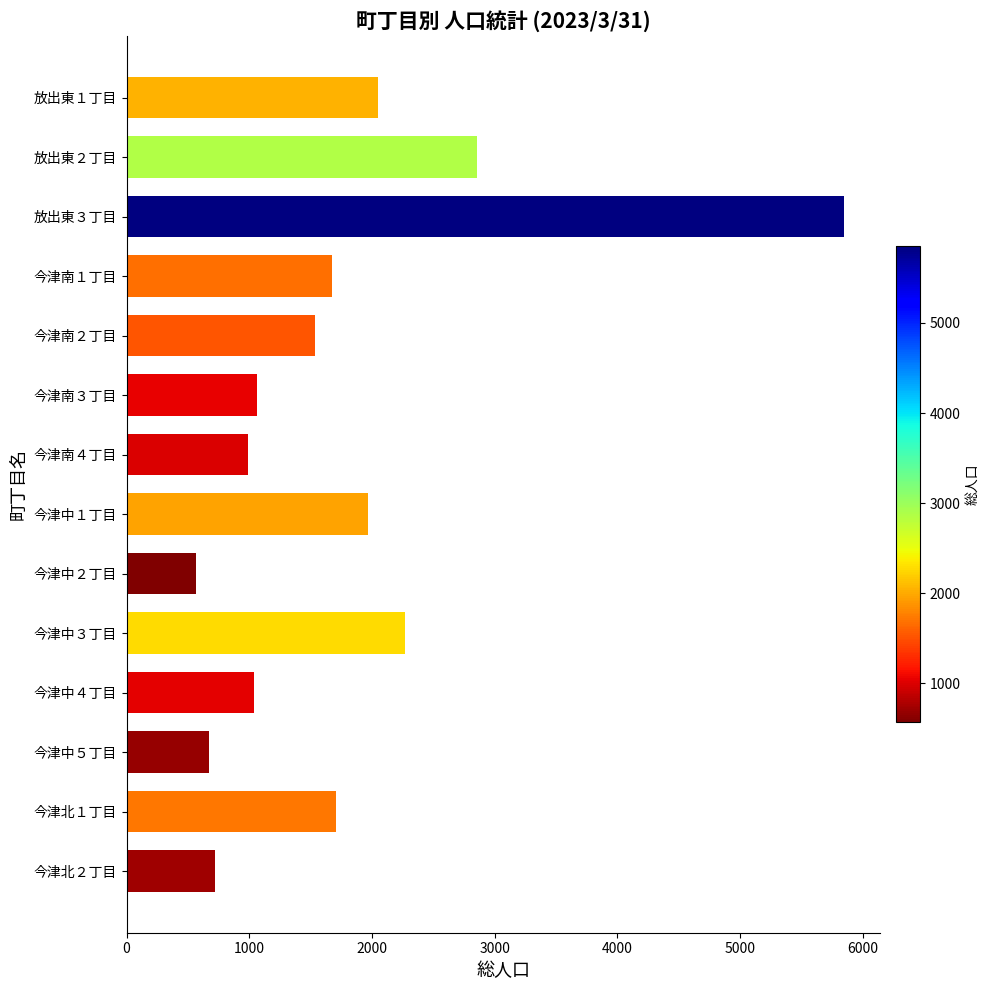

The value at 放出東３丁目 is 5849. True or false?

True